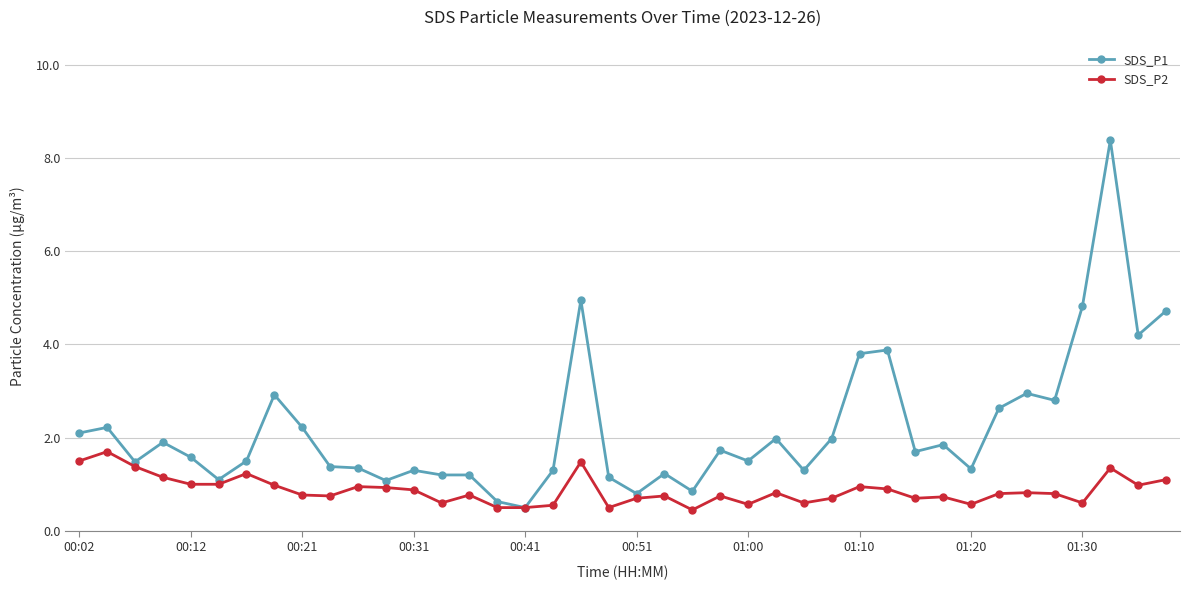

Which series has the largest total across all categories?

SDS_P1